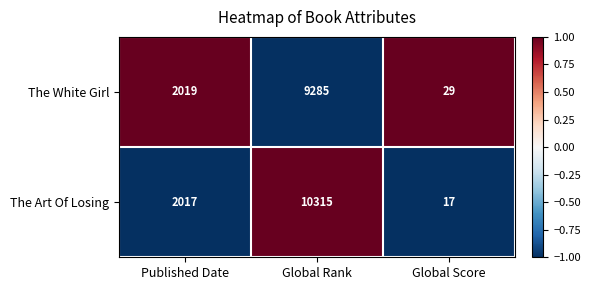

At which label is The White Girl closest to 4657?

Published Date